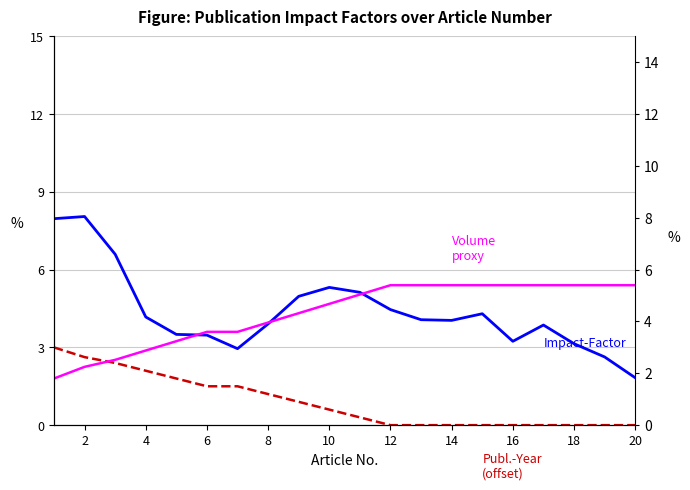

Which series has the largest total across all categories?

Impact-Factor